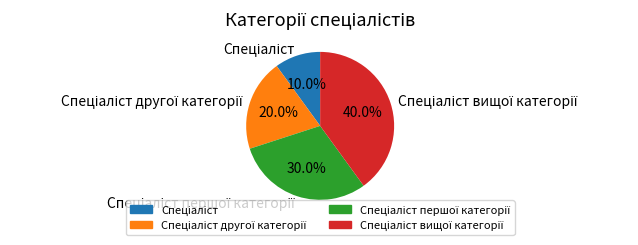

Is there any slice that represents more than half of the pie?

No